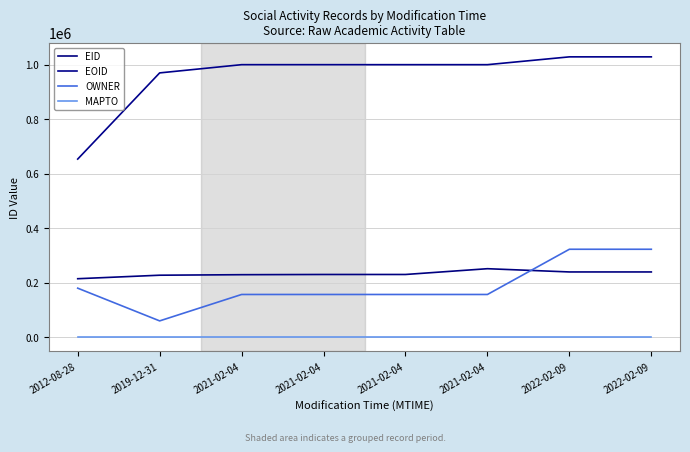

Does the chart have visible grid lines?

Yes